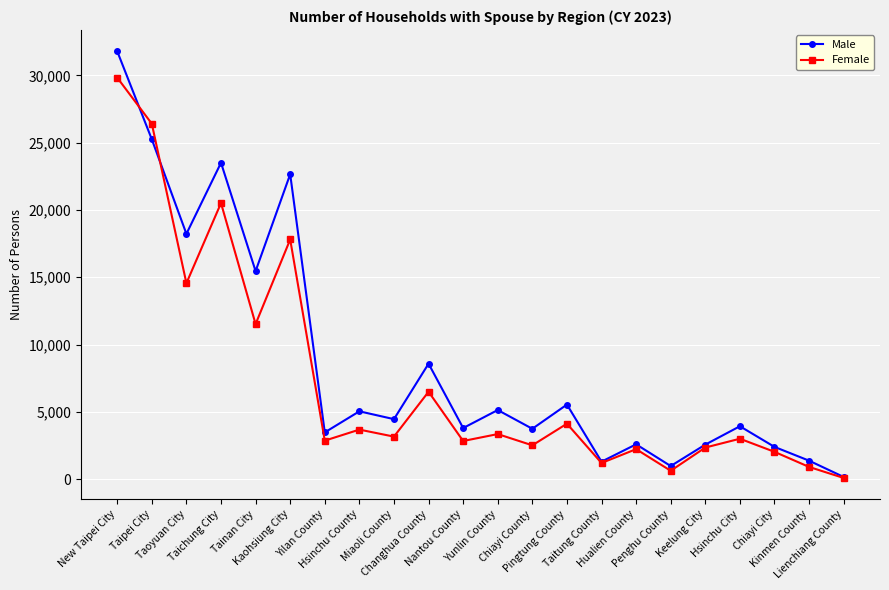

What is the maximum value shown in the chart?

31786